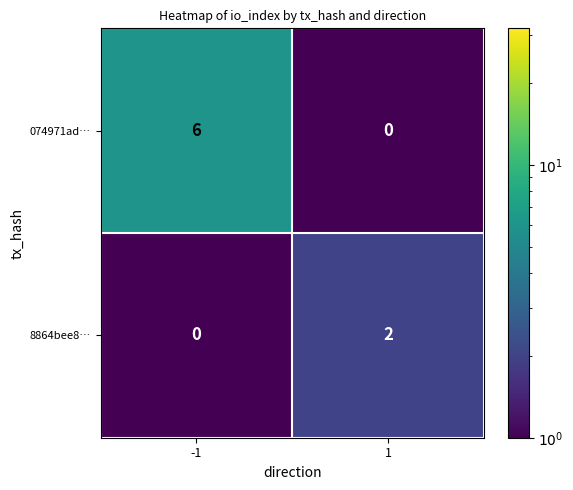

Reading left to right, list all the values displayed in this chart.

074971ad…: -1=6	1=0
8864bee8…: -1=0	1=2